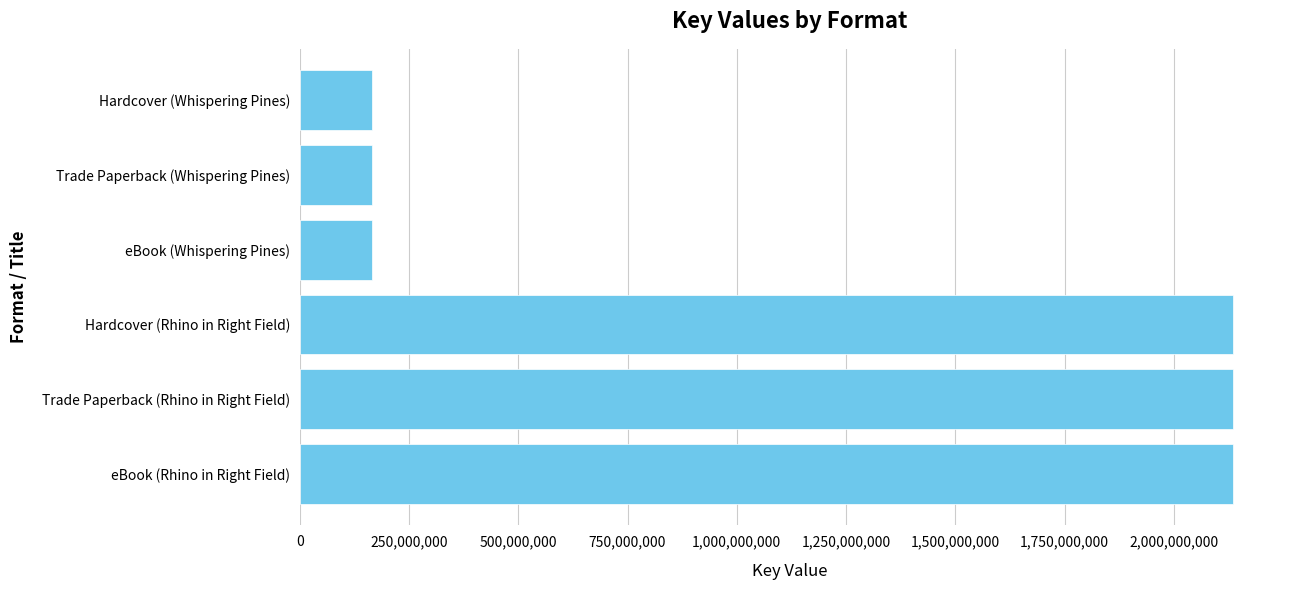

Are the bars horizontal?

Yes